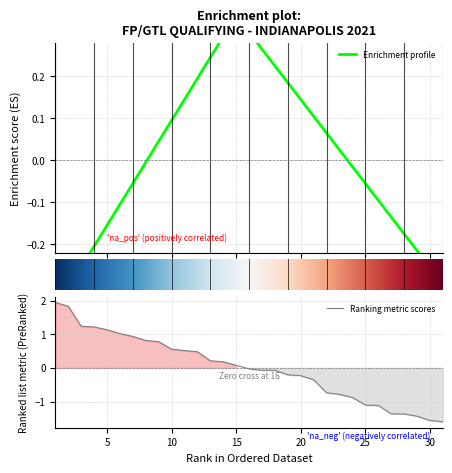

Which has a higher value, 24 or 3?

3